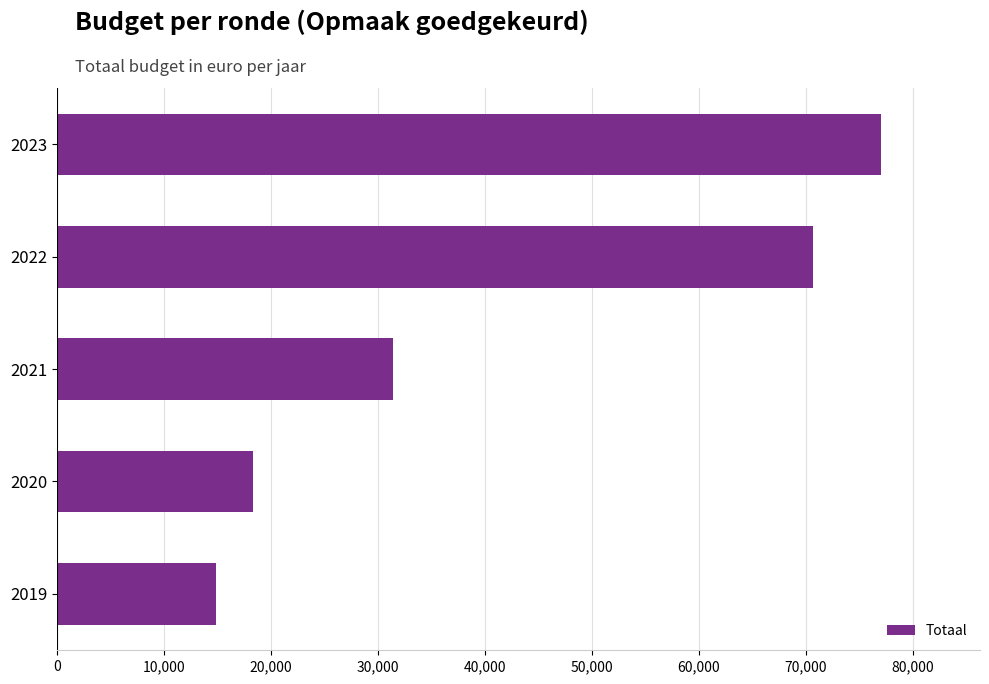

What is the difference between the maximum and minimum values?

62200